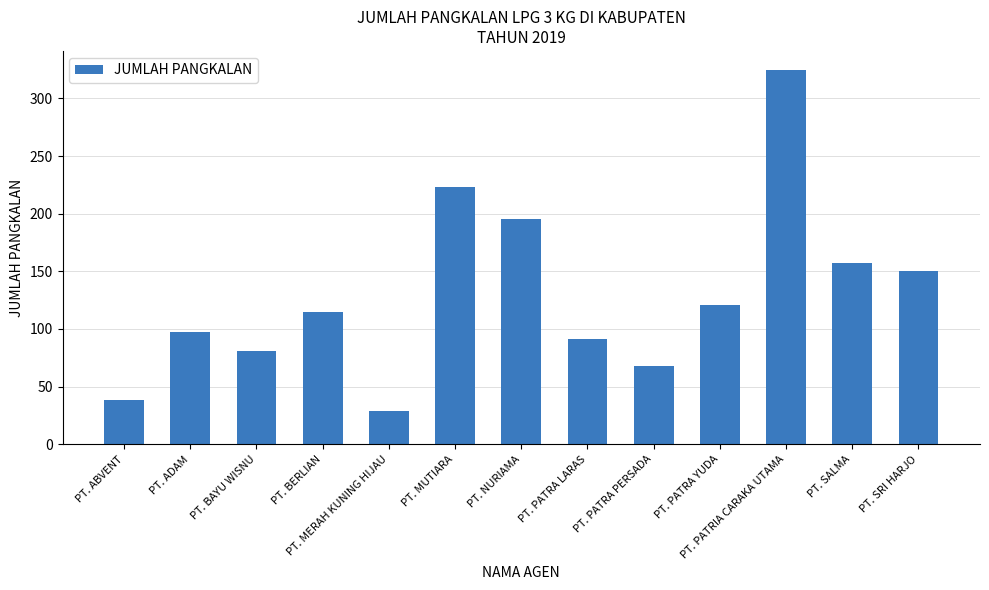

Which label corresponds to the largest value in the chart?

PT. PATRIA CARAKA UTAMA